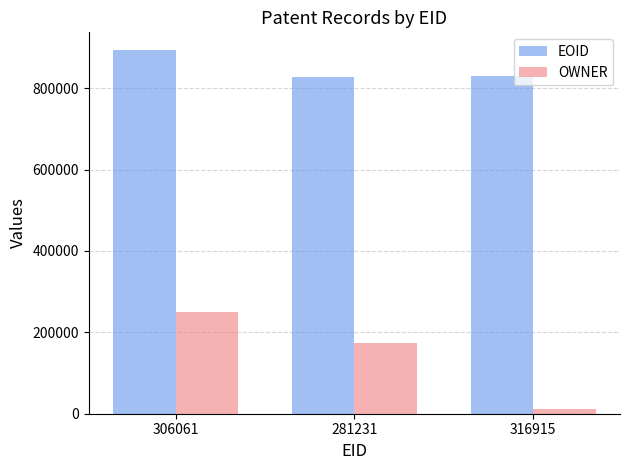

What is the maximum value shown in the chart?

892424